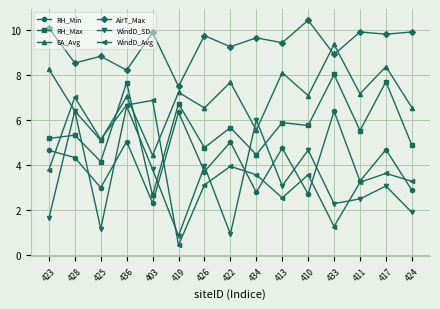

What is the sum of all RH_Min values?

62.0